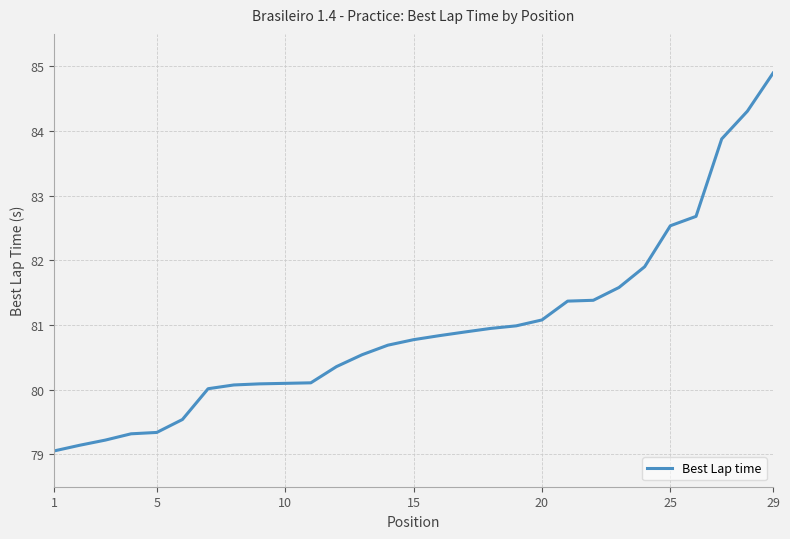

What is the minimum value shown in the chart?

79.1